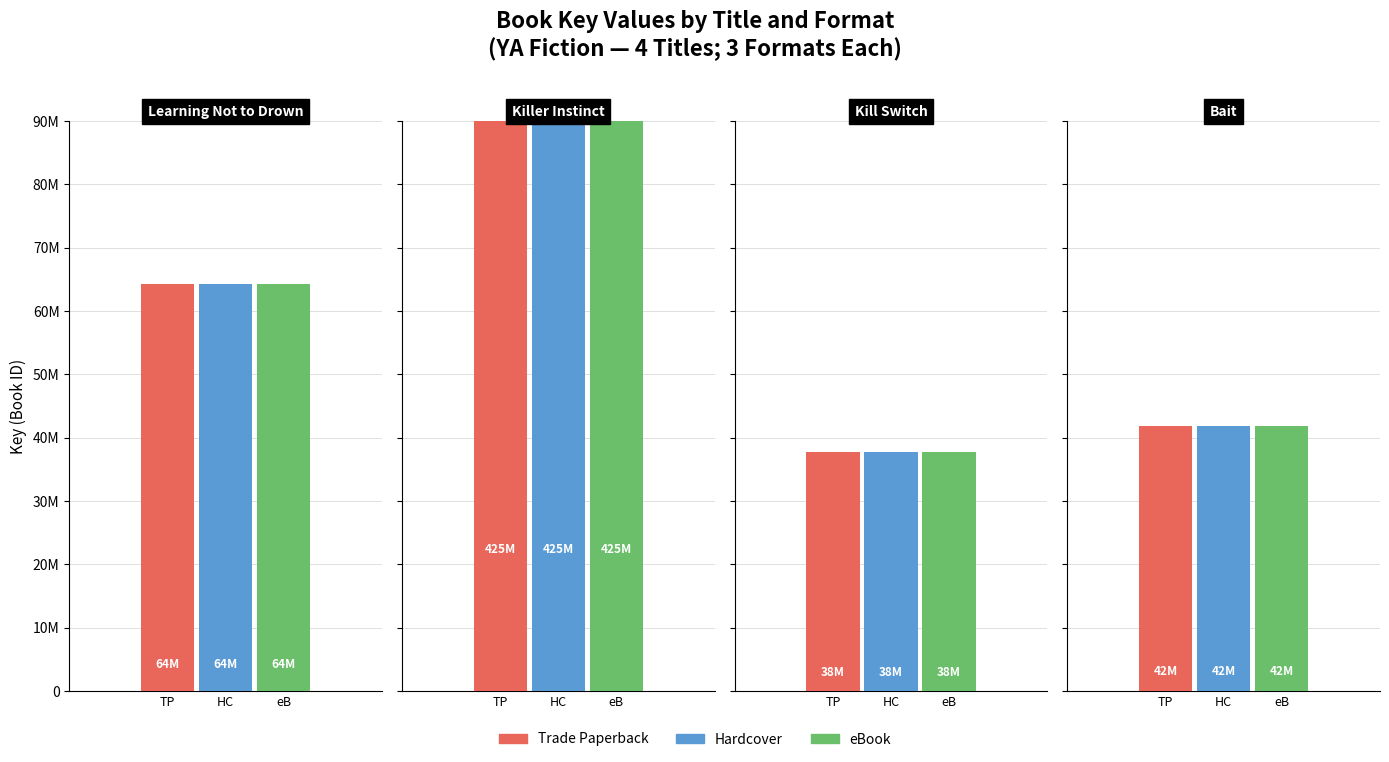

Are the bars horizontal?

No